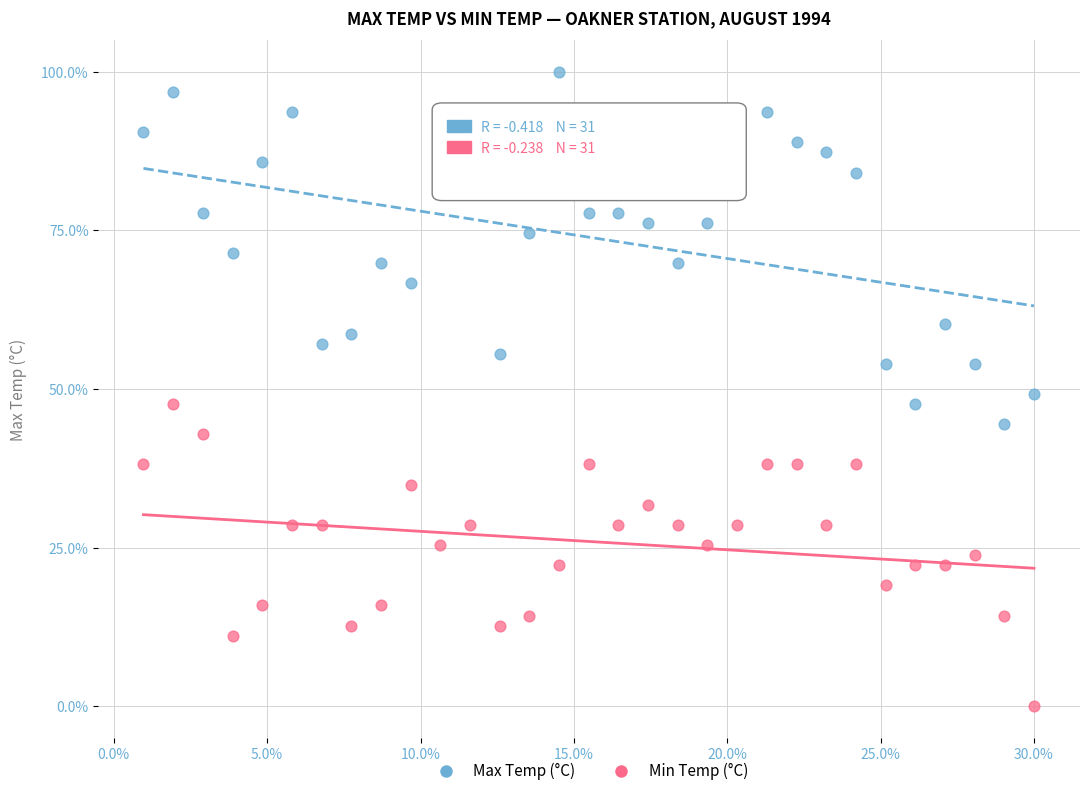

Which series contains the lowest Y value?

Min Temp (°C)